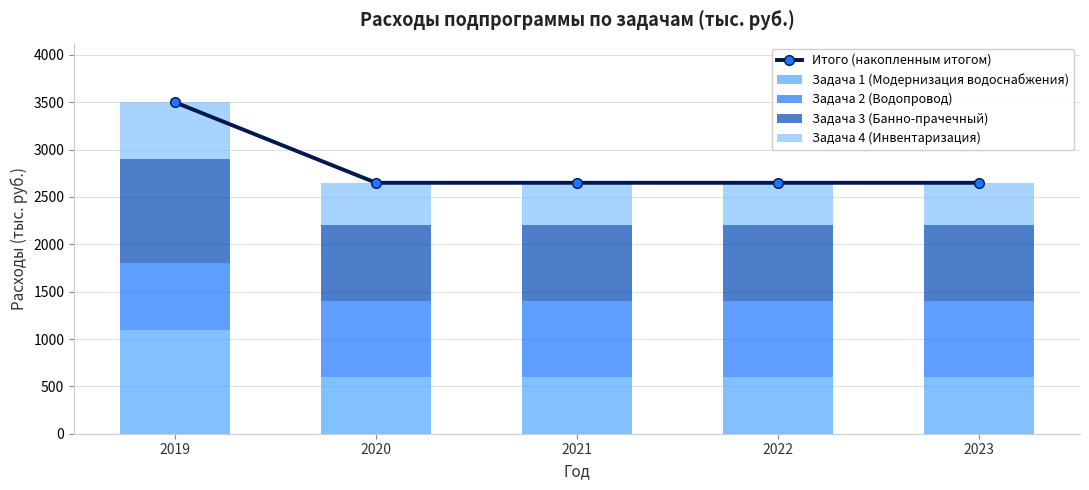

The value of Задача 3 (Банно-прачечный) at 2019 is 671. True or false?

False